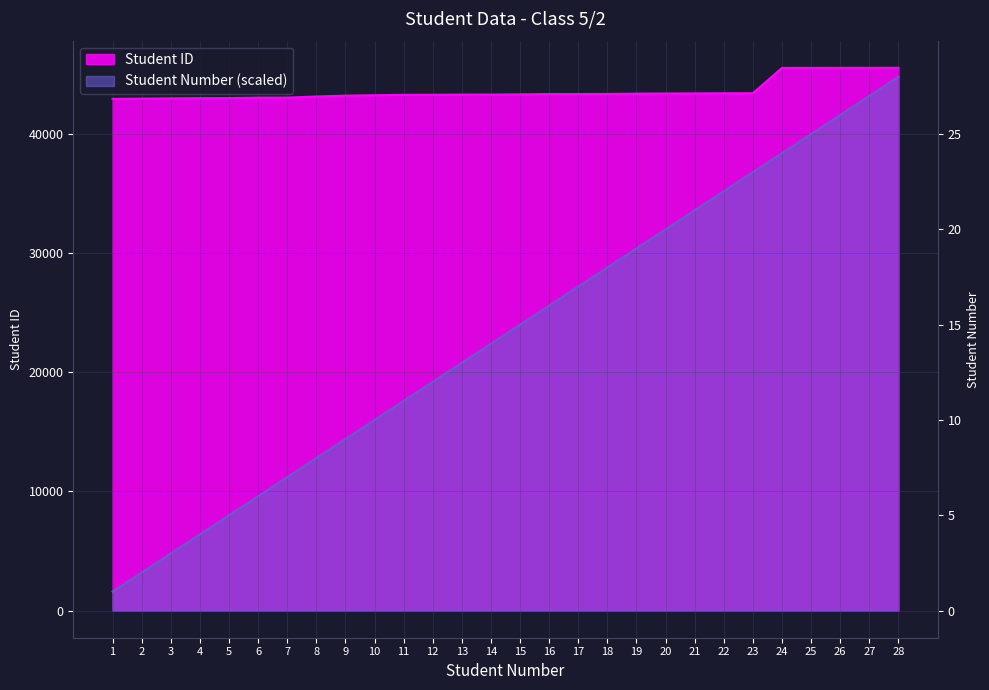

True or false: Student ID and Student Number intersect in this chart.

False